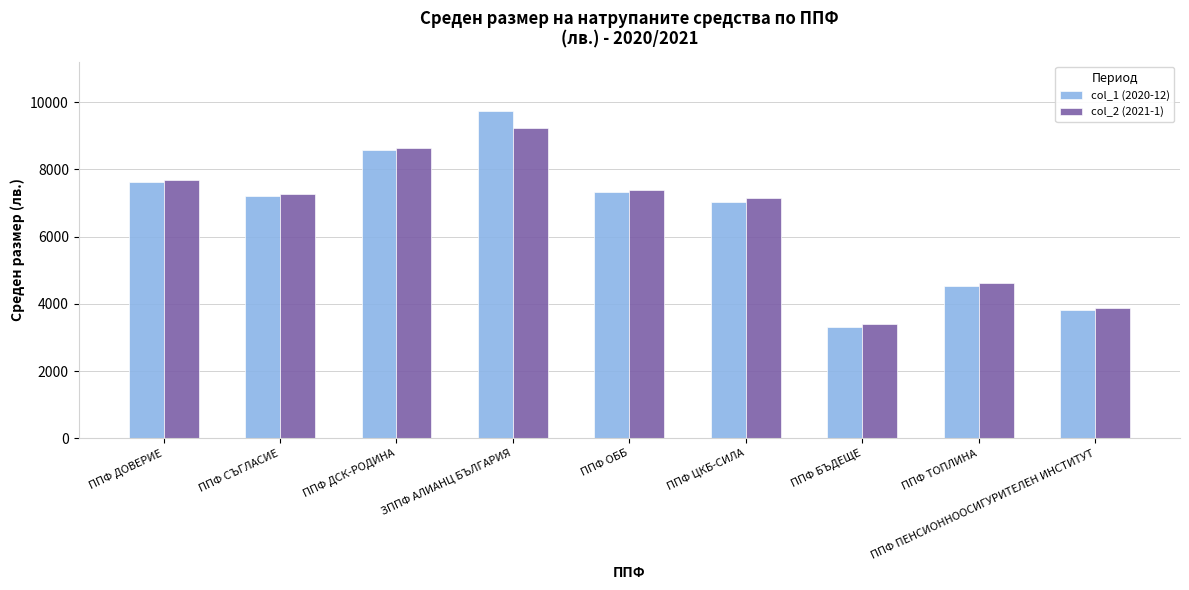

What is the smallest value displayed?

3309.1